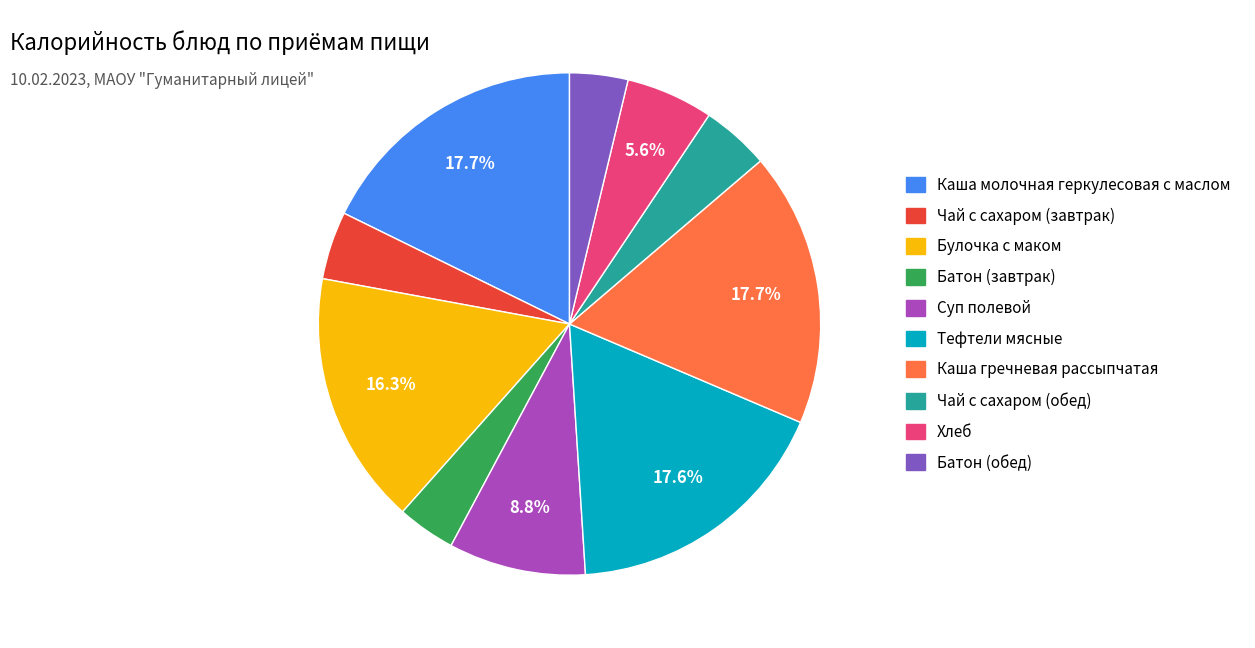

Which has a higher value, Суп полевой or Хлеб?

Суп полевой